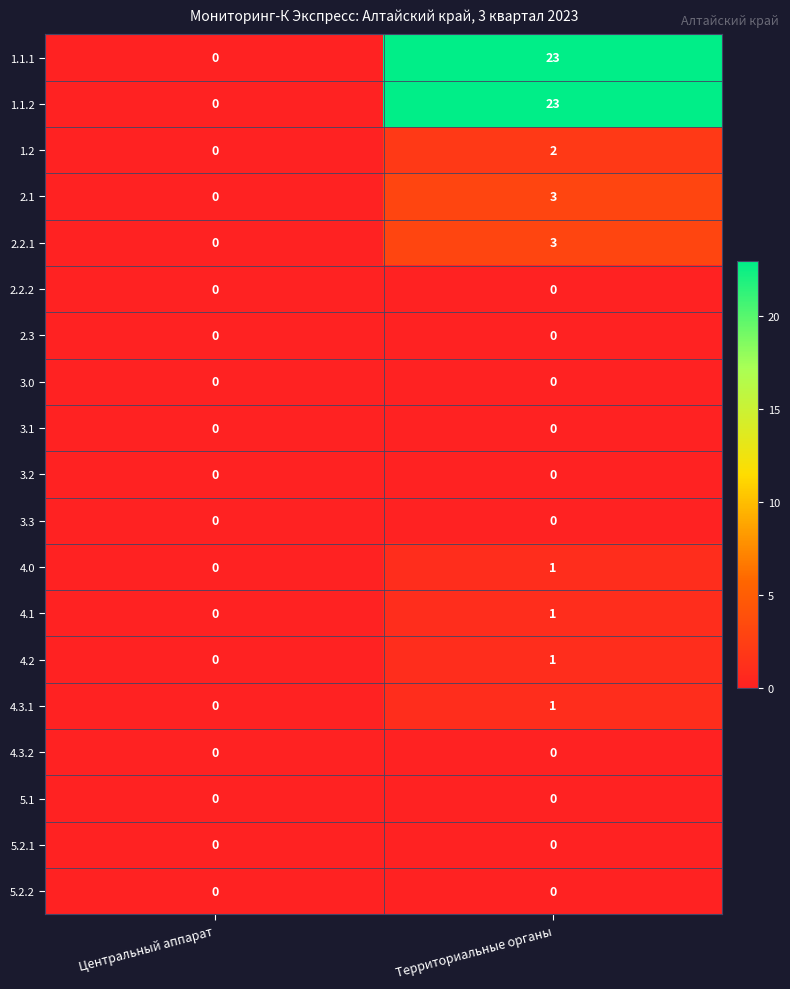

At how many categories does at least one series exceed 16?

1